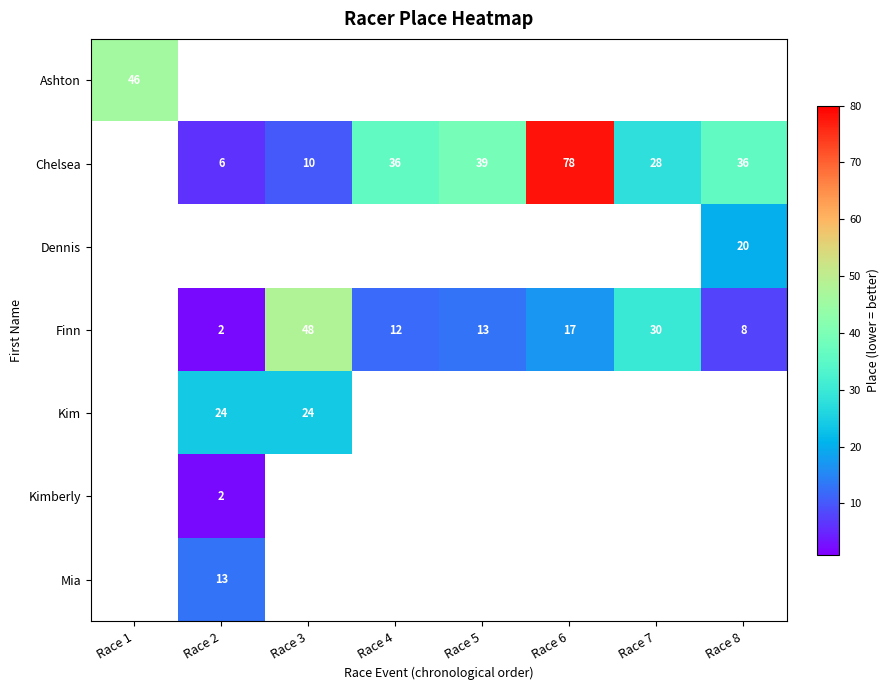

Between Race 3 and Race 1, which is larger?

Race 1